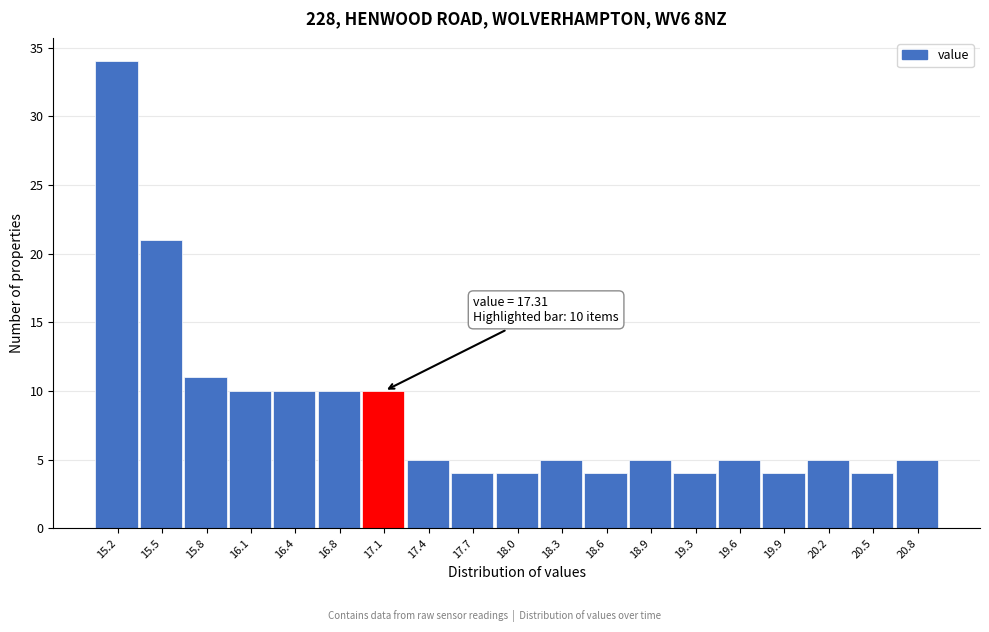

Reading left to right, what are all the values shown in this chart?

34	21	11	10	10	10	10	5	4	4	5	4	5	4	5	4	5	4	5